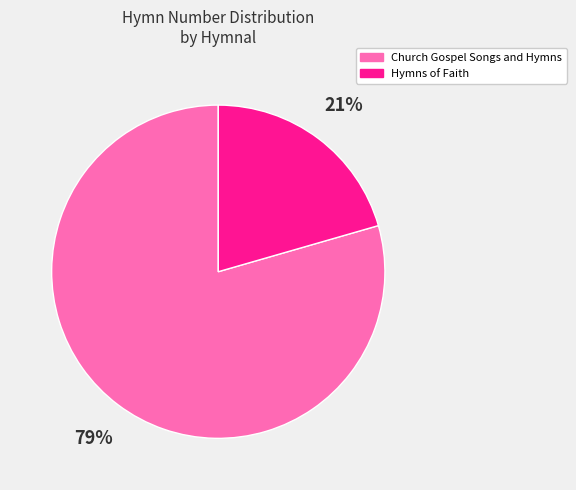

To the nearest percent, what is the average slice percentage?

50%